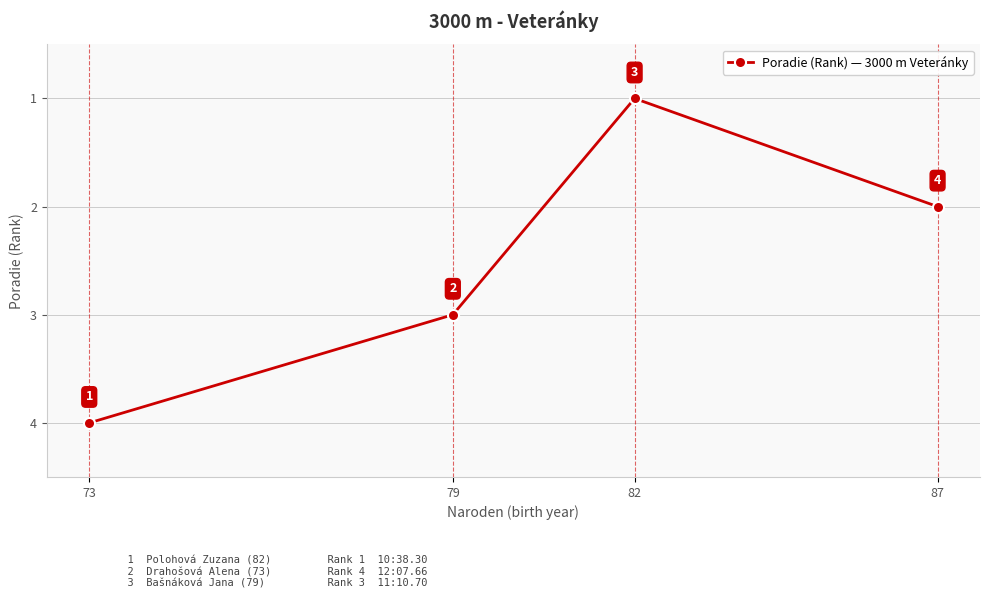

Count the values in the range 2 to 4.

3